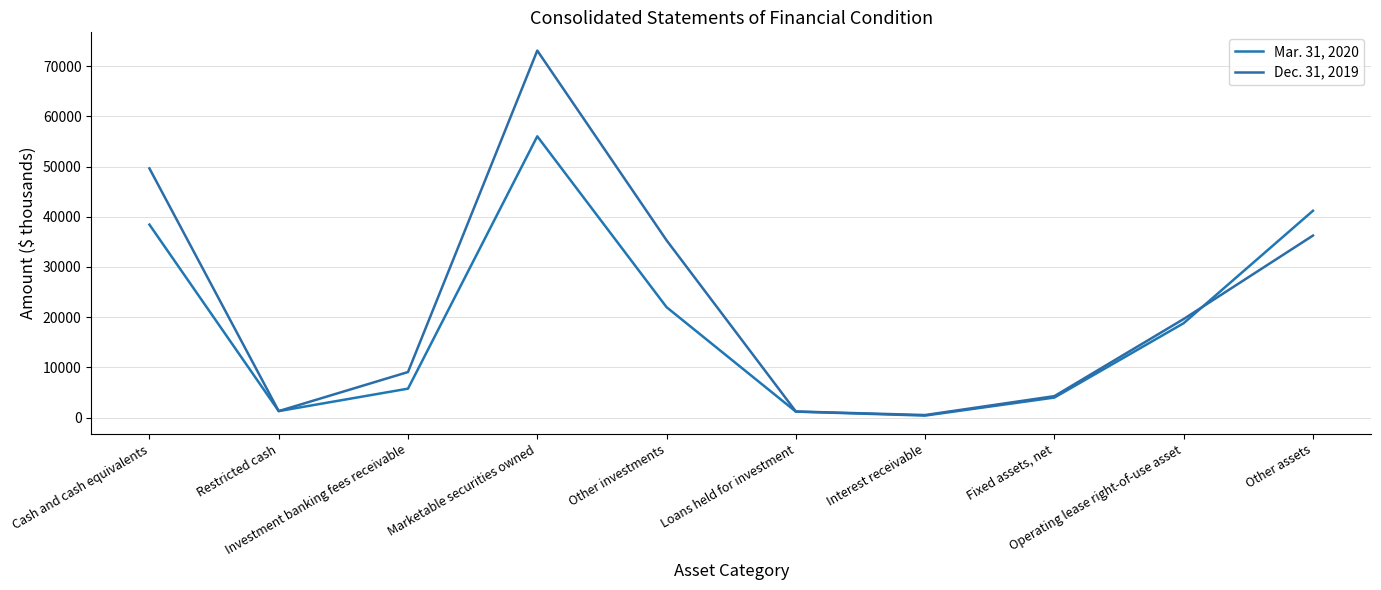

Reading right to left, transcribe all the data shown in this chart.

Mar. 31, 2020: 41195	18802	3984	392	1181	21987	56024	5757	1287	38435
Dec. 31, 2019: 36253	19632	4267	502	1210	35309	73101	9066	1287	49630